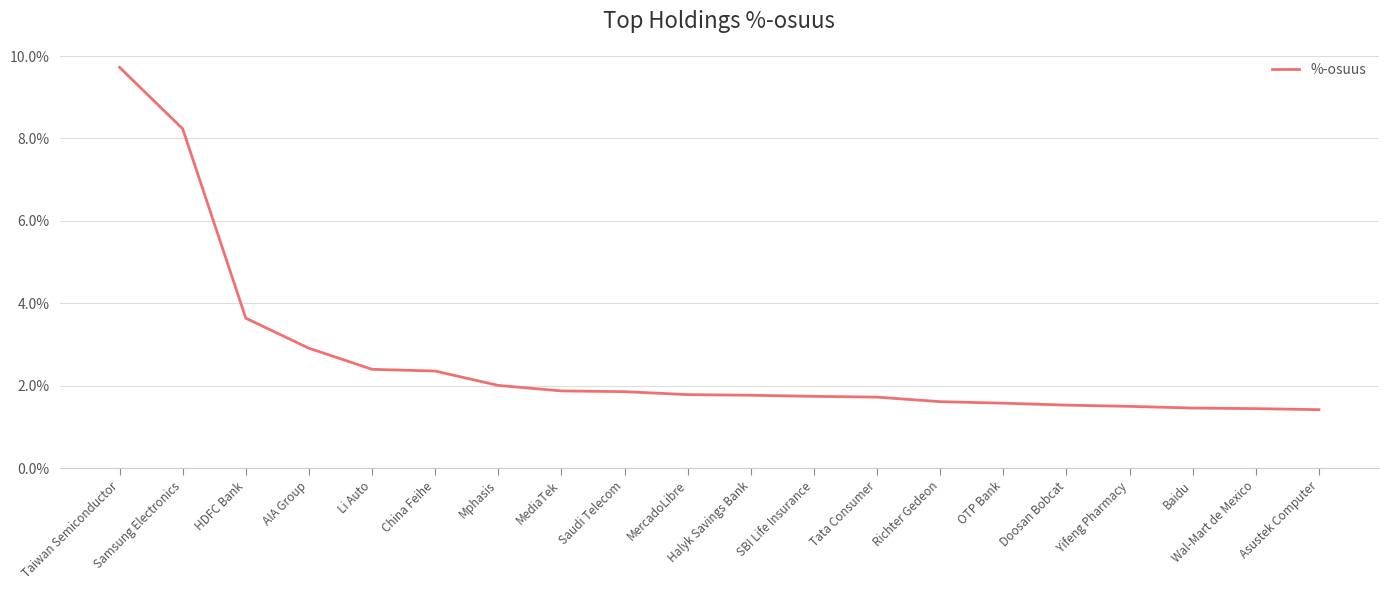

What position from the right is OTP Bank?

6